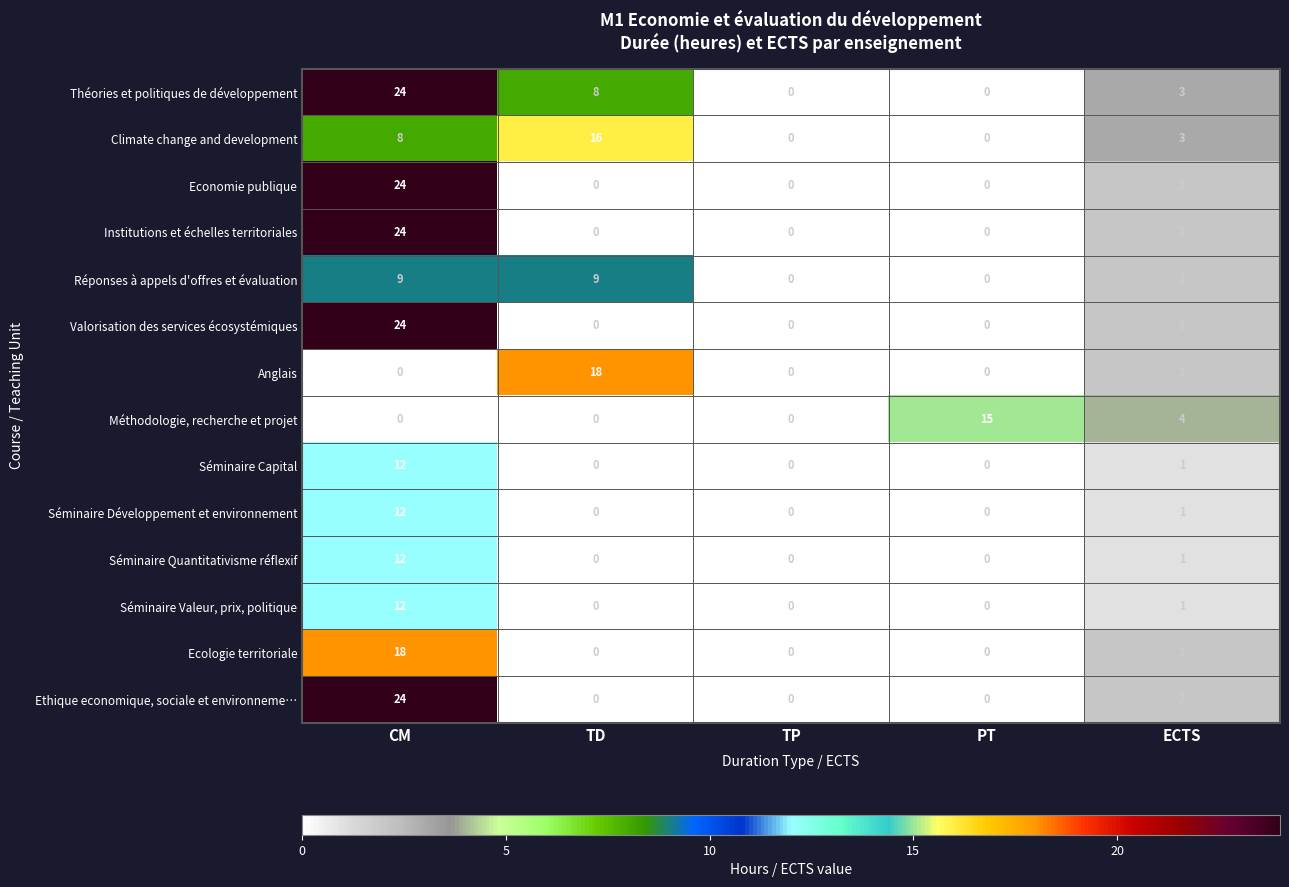

What is the sum of the Ethique economique, sociale et environneme… values at CM and ECTS?

26